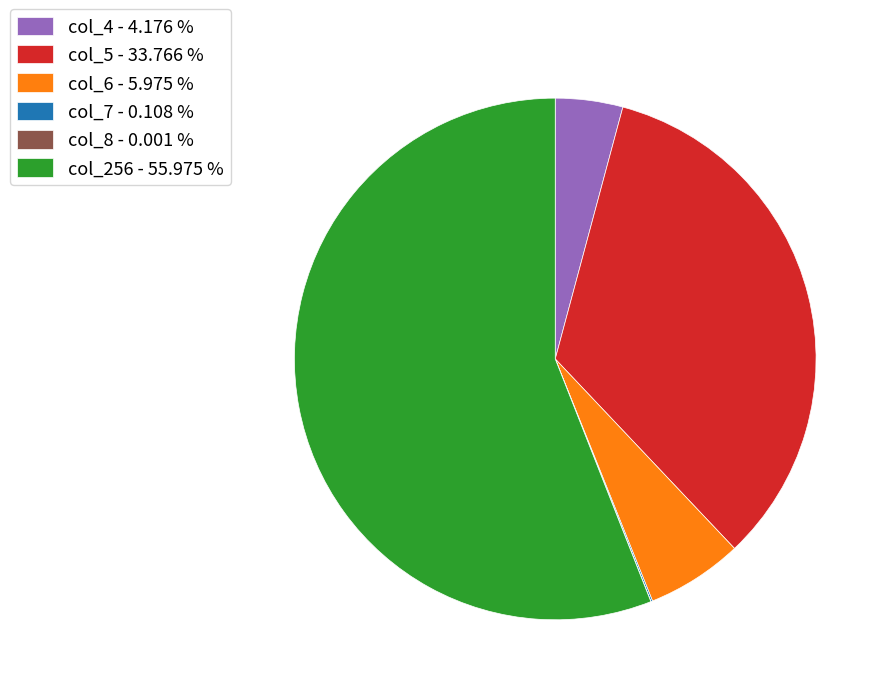

Between col_6 - 5.975 % and col_256 - 55.975 %, which is larger?

col_256 - 55.975 %